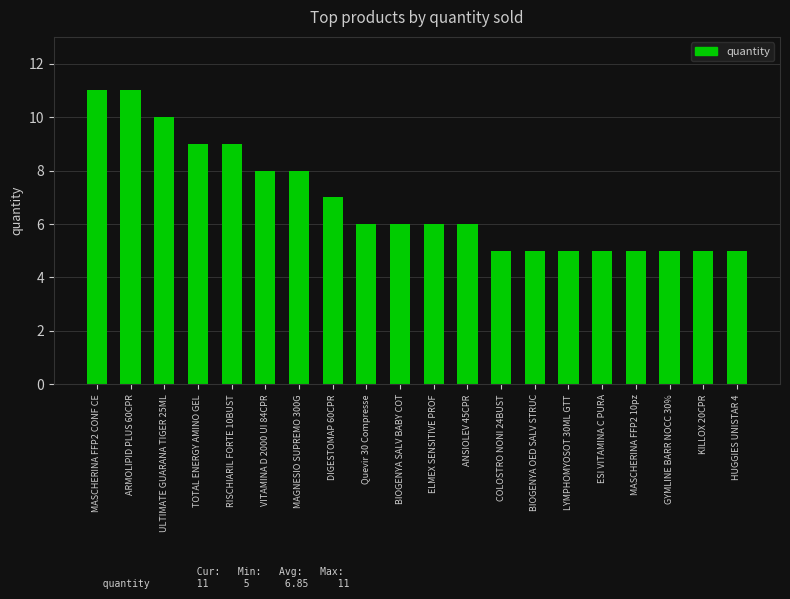

Reading left to right, extract all data points from this chart.

MASCHERINA FFP2 CONF CE=11	ARMOLIPID PLUS 60CPR=11	ULTIMATE GUARANA TIGER 25ML=10	TOTAL ENERGY AMINO GEL=9	RISCHIARIL FORTE 10BUST=9	VITAMINA D 2000 UI 84CPR=8	MAGNESIO SUPREMO 300G=8	DIGESTOMAP 60CPR=7	Quevir 30 Compresse=6	BIOGENYA SALV BABY COT=6	ELMEX SENSITIVE PROF=6	ANSIOLEV 45CPR=6	COLOSTRO NONI 24BUST=5	BIOGENYA OED SALV STRUC=5	LYMPHOMYOSOT 30ML GTT=5	ESI VITAMINA C PURA=5	MASCHERINA FFP2 10pz=5	GYMLINE BARR NOCC 30%=5	KILLOX 20CPR=5	HUGGIES UNISTAR 4=5